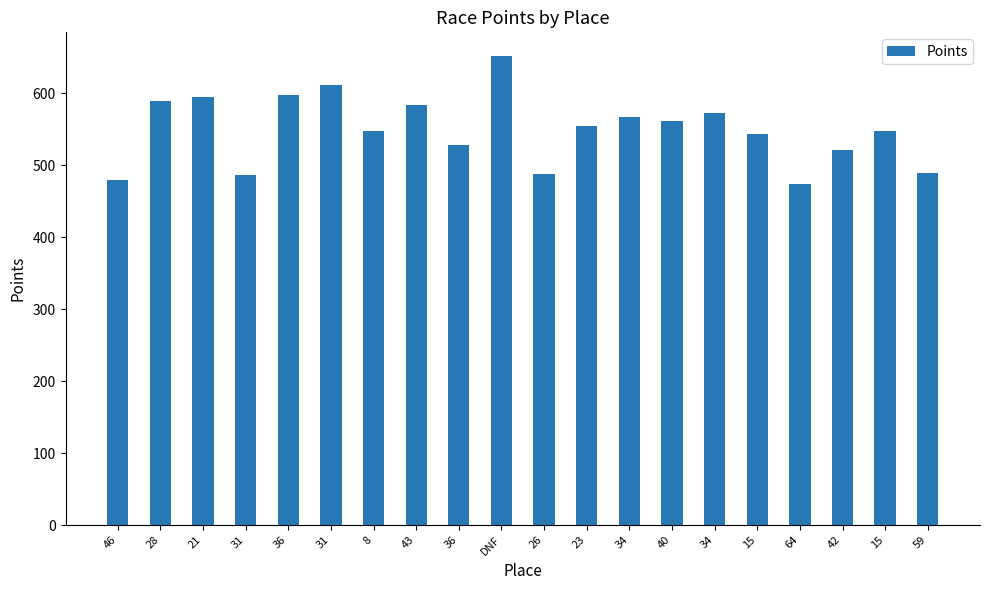

How many bars are there in total?

20